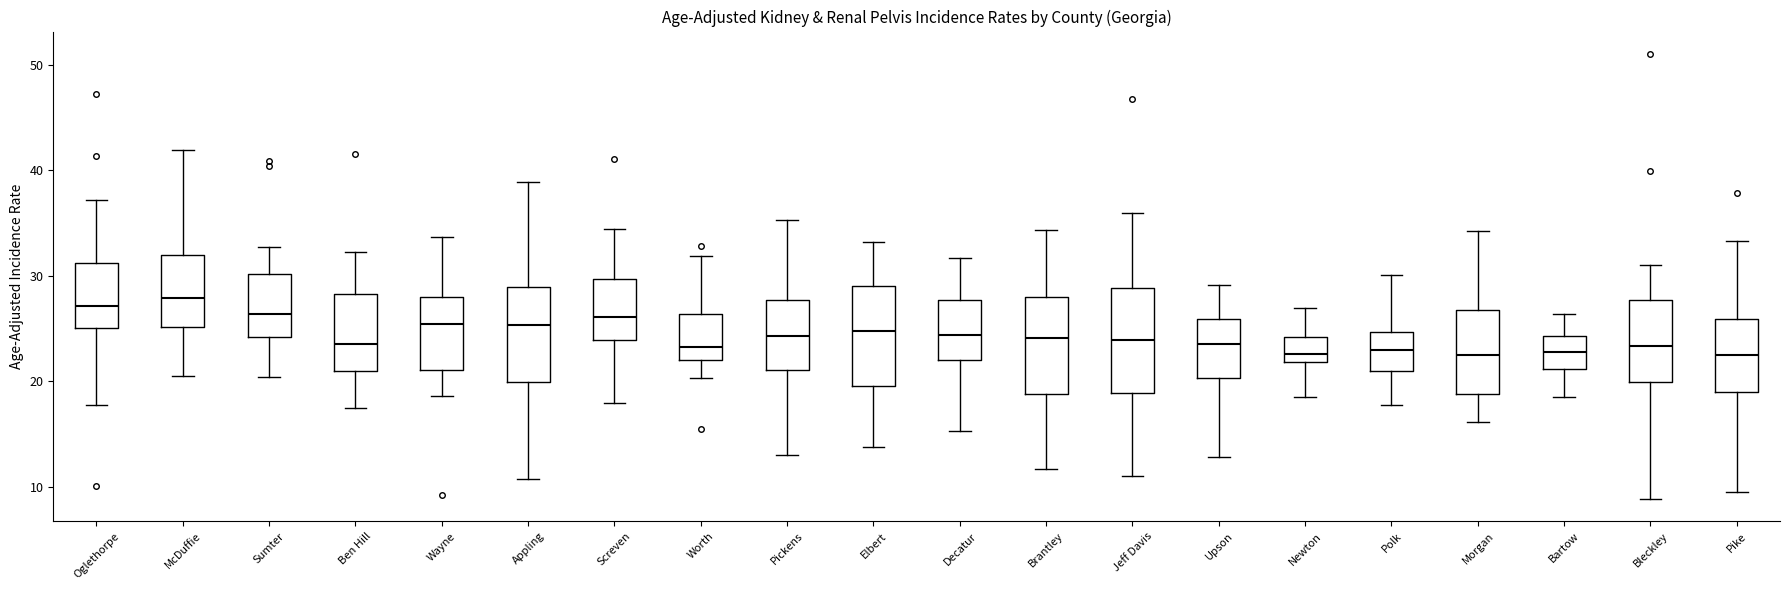

Reading left to right, read every box against the y-axis: the position of its median line, the range the box covers, and the ends of its whiskers. The values are not printed on the chart, so give them approximately, as read against the axis.

Oglethorpe: median 27, box 25 to 31, whiskers 18 to 37
McDuffie: median 28, box 25 to 32, whiskers 20 to 42
Sumter: median 26, box 24 to 30, whiskers 20 to 33
Ben Hill: median 24, box 21 to 28, whiskers 17 to 32
Wayne: median 25, box 21 to 28, whiskers 19 to 34
Appling: median 25, box 20 to 29, whiskers 11 to 39
Screven: median 26, box 24 to 30, whiskers 18 to 34
Worth: median 23, box 22 to 26, whiskers 20 to 32
Pickens: median 24, box 21 to 28, whiskers 13 to 35
Elbert: median 25, box 20 to 29, whiskers 14 to 33
Decatur: median 24, box 22 to 28, whiskers 15 to 32
Brantley: median 24, box 19 to 28, whiskers 12 to 34
Jeff Davis: median 24, box 19 to 29, whiskers 11 to 36
Upson: median 24, box 20 to 26, whiskers 13 to 29
Newton: median 23, box 22 to 24, whiskers 18 to 27
Polk: median 23, box 21 to 25, whiskers 18 to 30
Morgan: median 22, box 19 to 27, whiskers 16 to 34
Bartow: median 23, box 21 to 24, whiskers 18 to 26
Bleckley: median 23, box 20 to 28, whiskers 9 to 31
Pike: median 23, box 19 to 26, whiskers 10 to 33